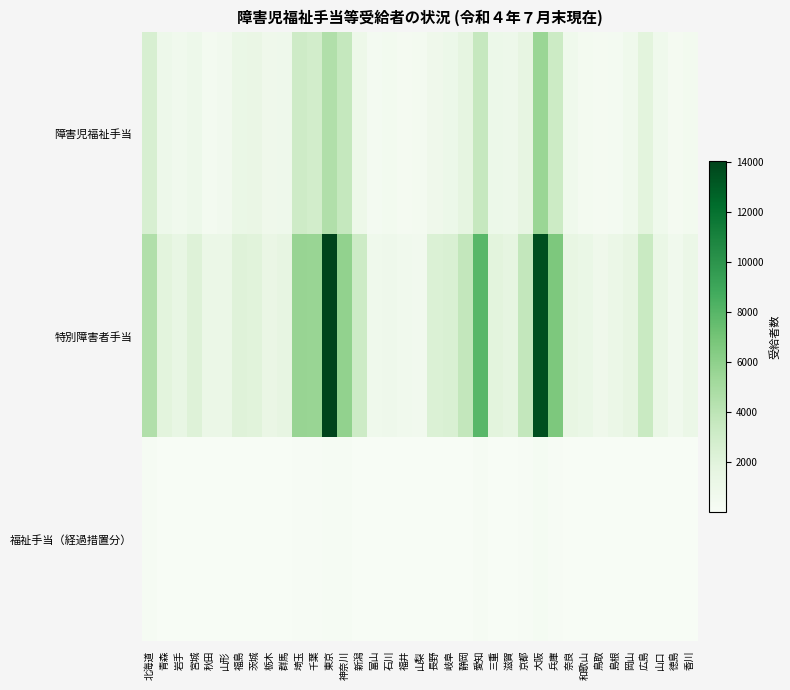

What is the smallest value displayed?

5